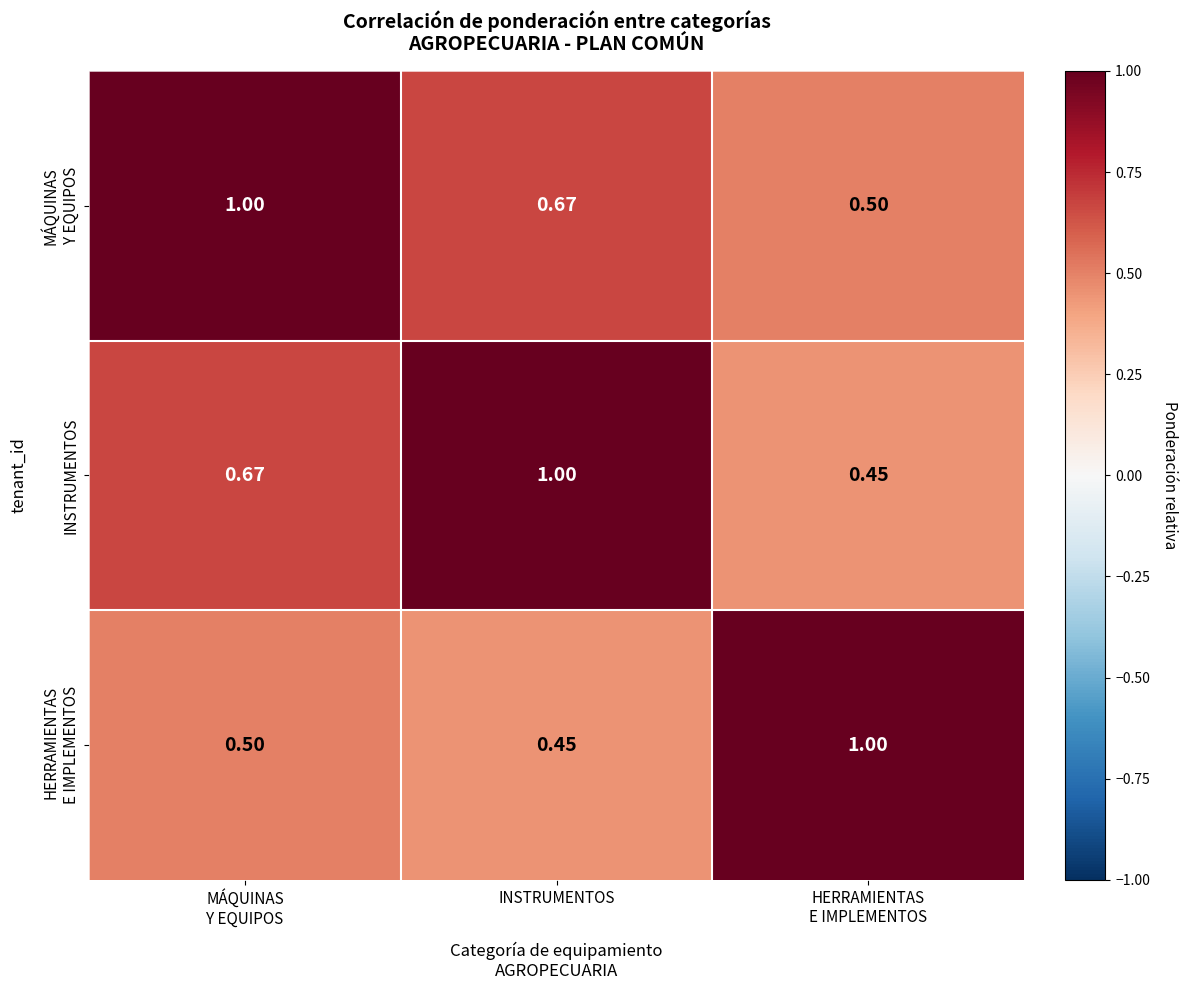

Which category has the highest value in the MÁQUINAS Y EQUIPOS series?

MÁQUINAS Y EQUIPOS